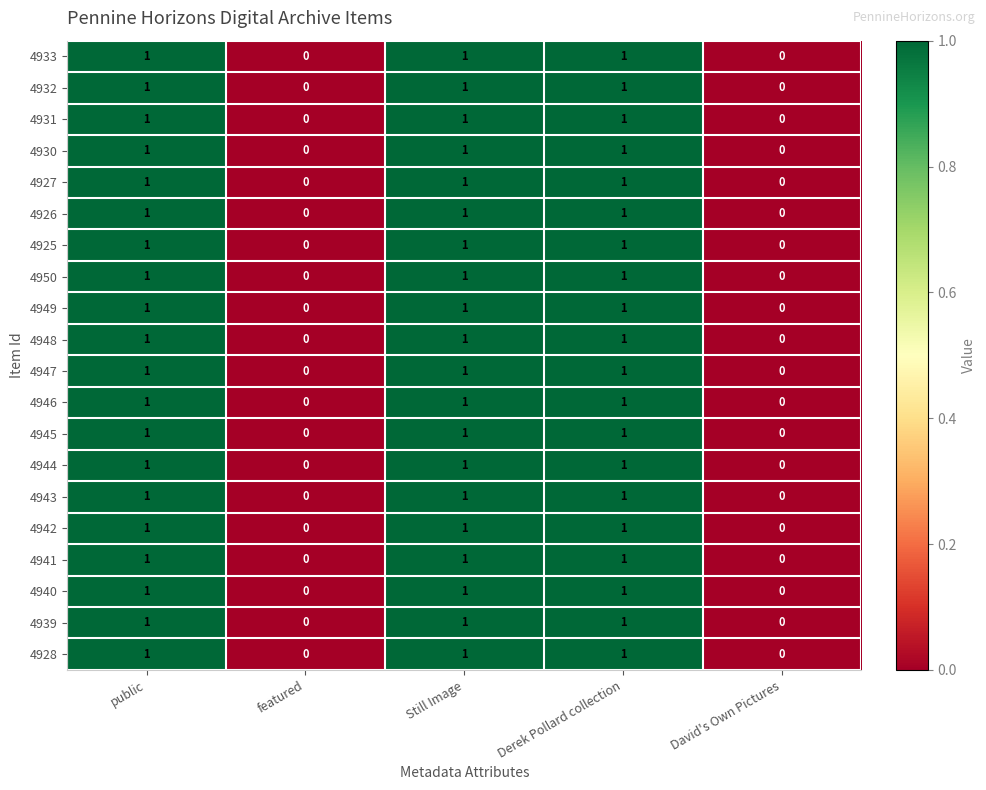

How many 4948 values are between 0 and 1?

5